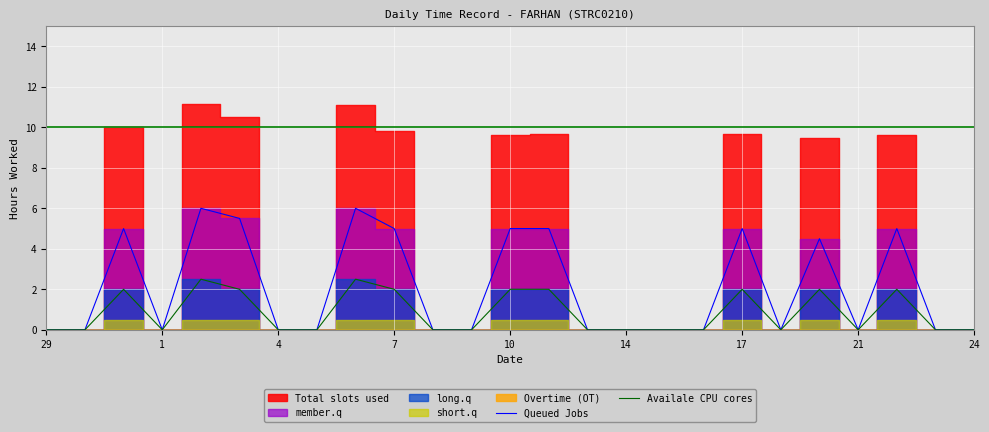

True or false: Queued Jobs has a value of 7.7 at 10.

False